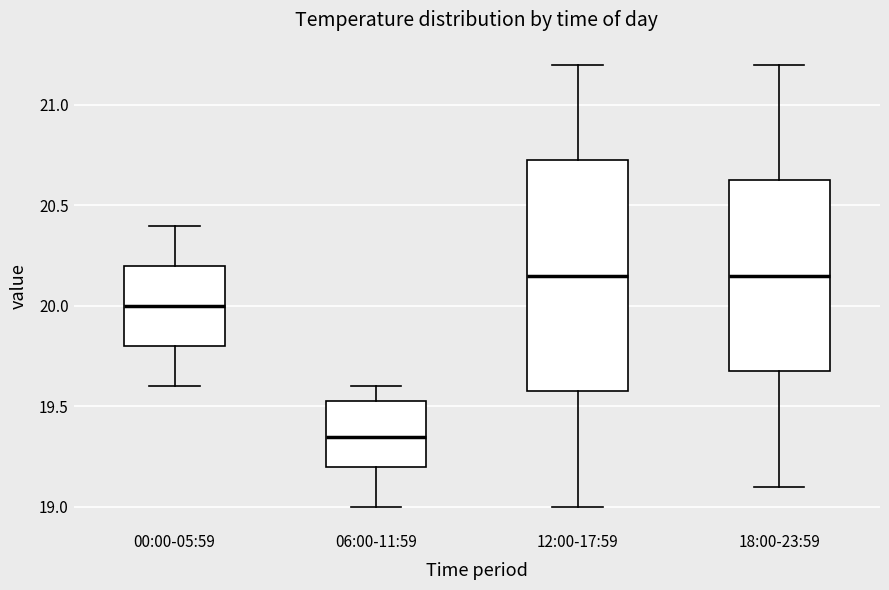

Which box is the tallest, from its lower edge to its upper edge?

12:00-17:59